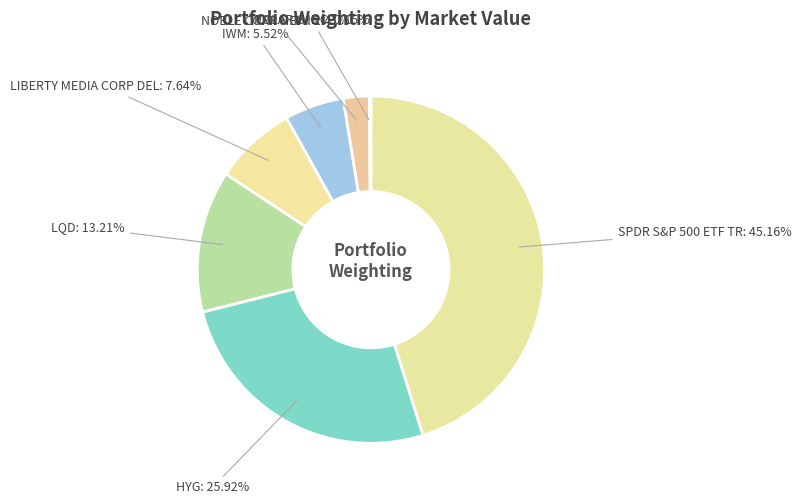

Which category has the smallest portion of the pie?

POLARIS INC